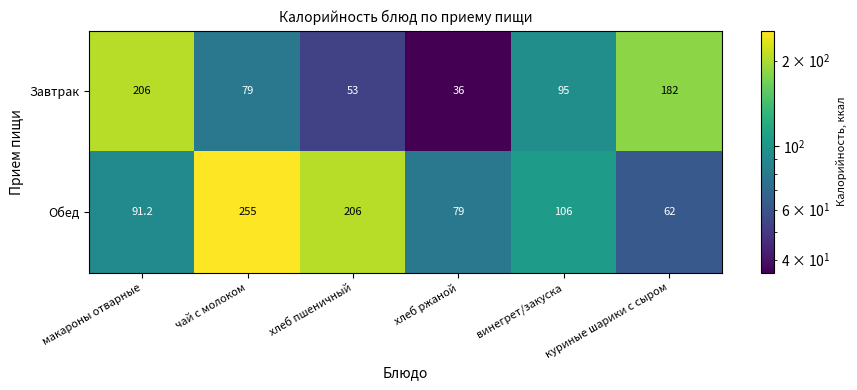

What is the difference between the maximum and minimum values in the Обед series?

193.0